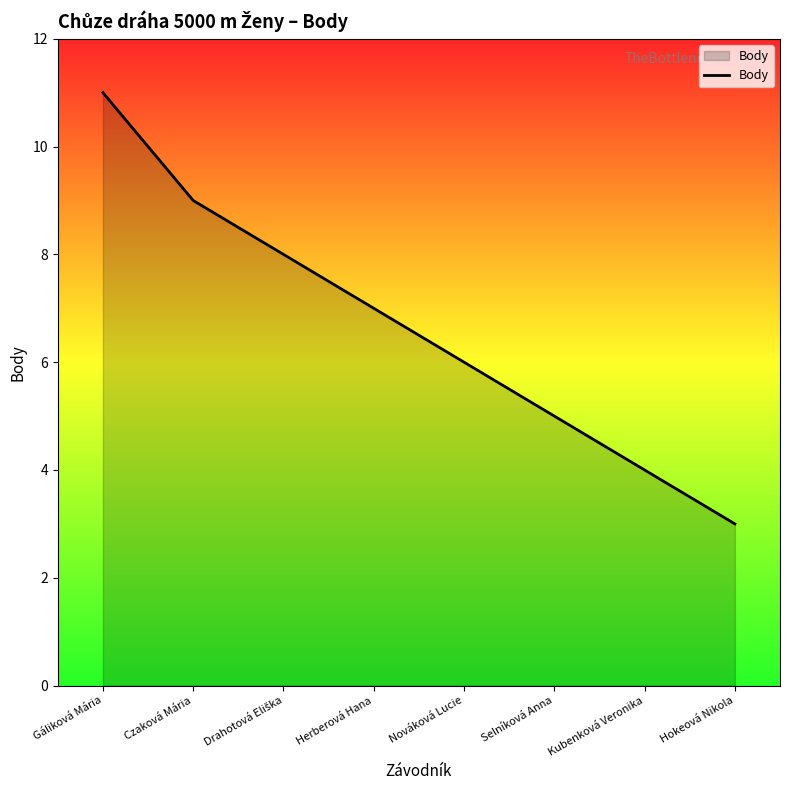

What is the approximate value at Gáliková Mária?

11